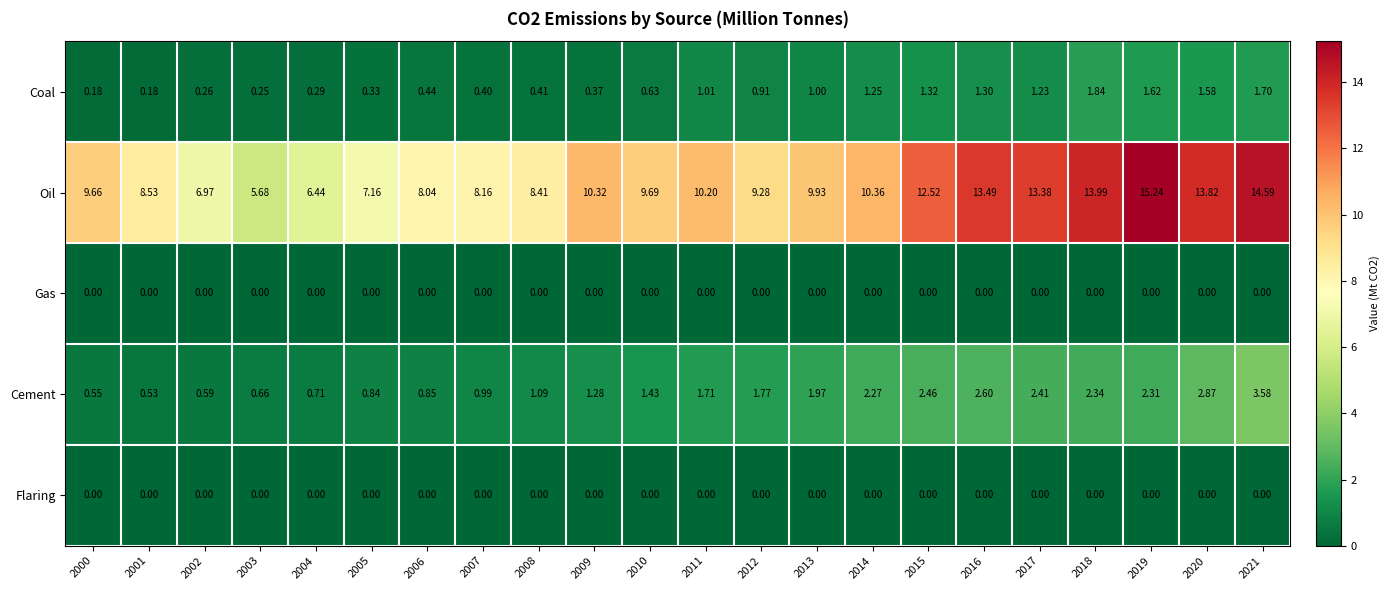

Is the value of Gas at 2014 greater than the value of Oil at 2004?

No